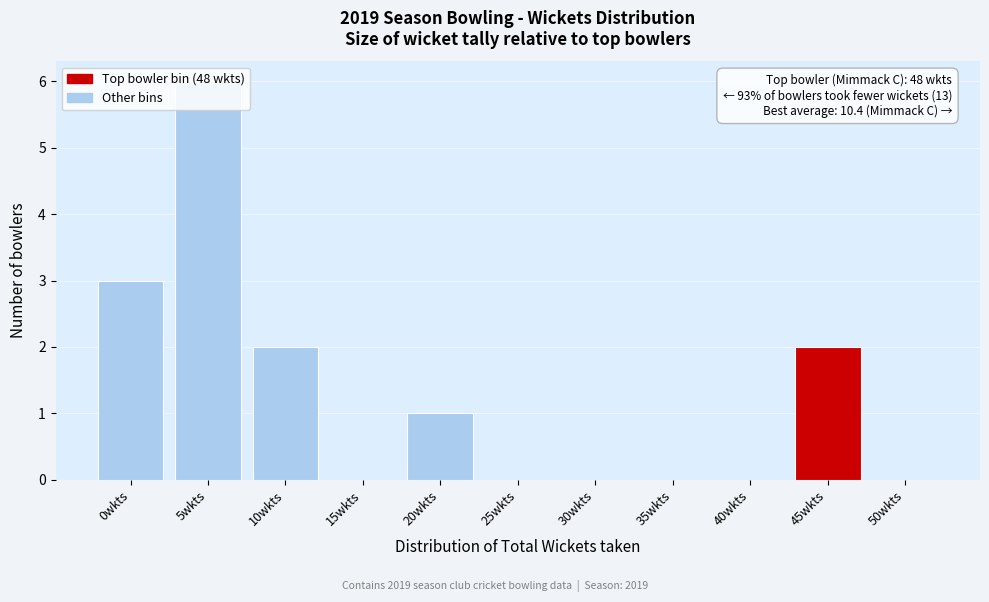

Between 0wkts and 50wkts, which is larger?

0wkts